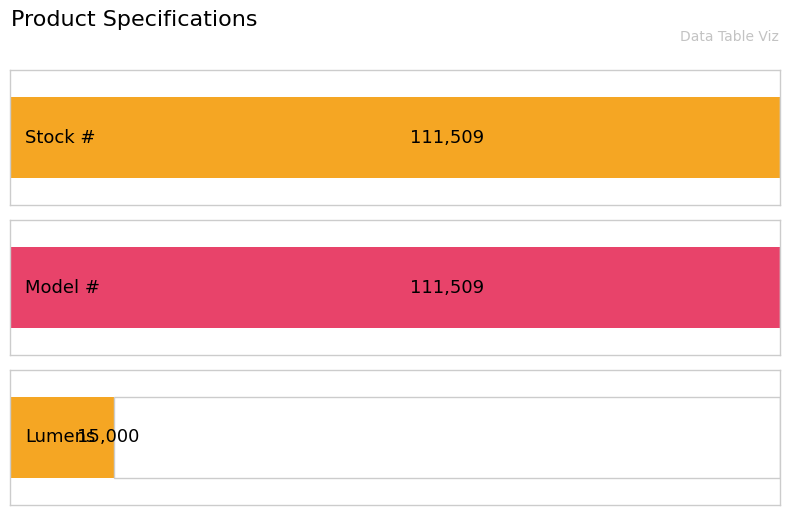

True or false: the data shows 275430725035 at UPC #.

False